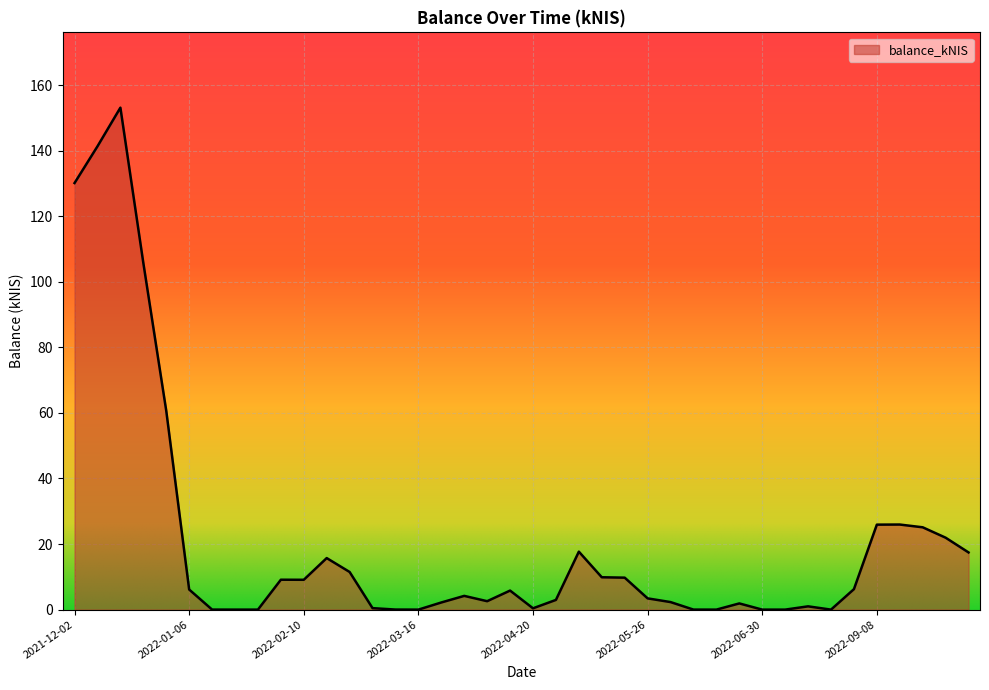

What is the difference between the maximum and minimum values?

153.1